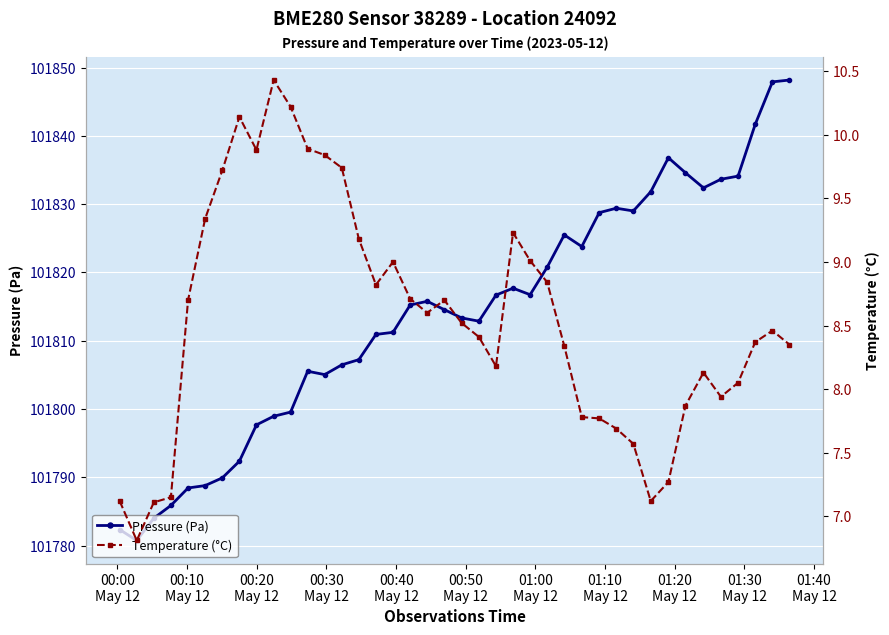

True or false: Pressure (Pa) has more than 0 interior local peaks.

True